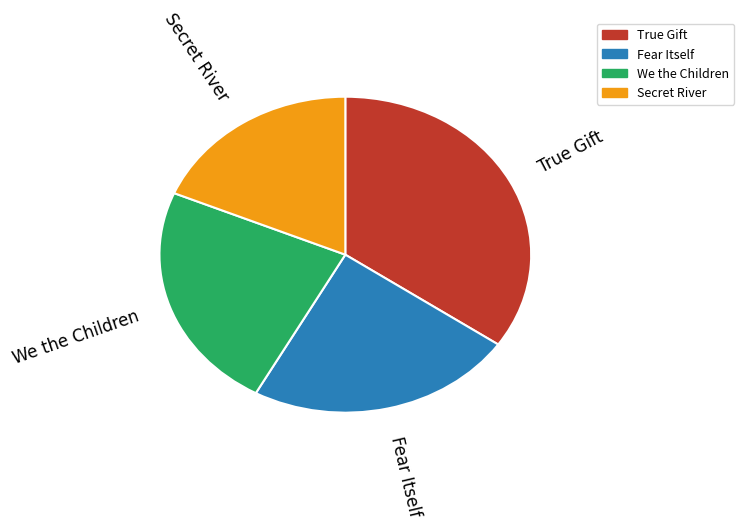

Is the sum of Secret River and We the Children greater than half?

No